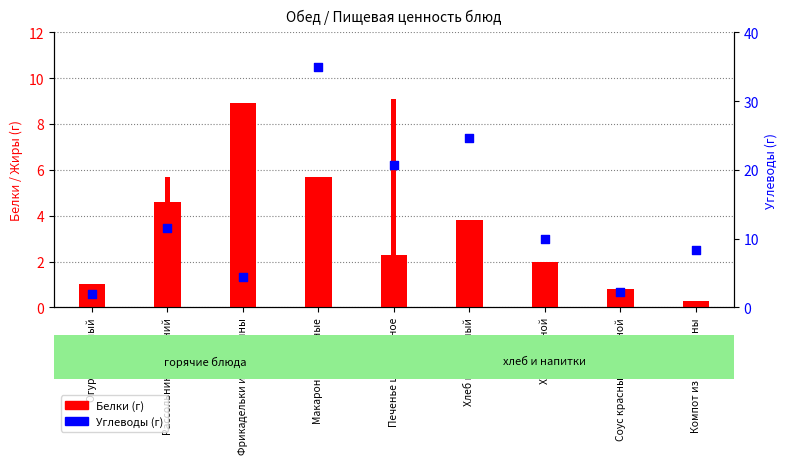

What is the total value across all series at Компот из смородины?

8.8